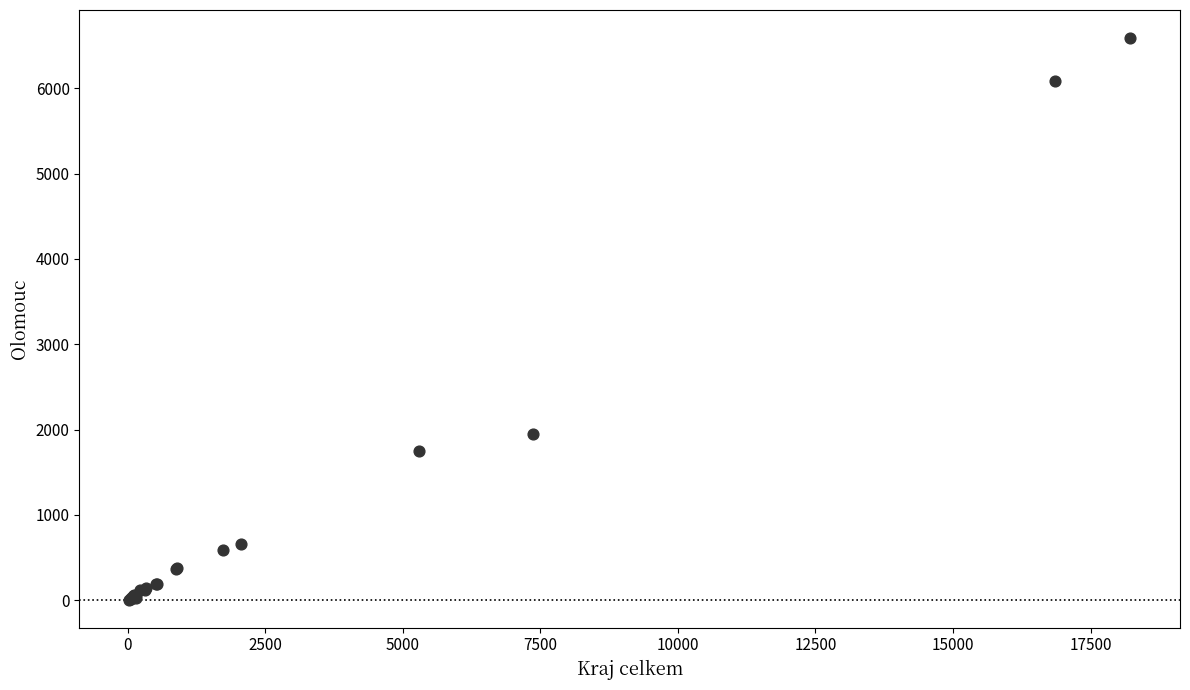

What Y value in the scatter plot is closest to 3298?

1953